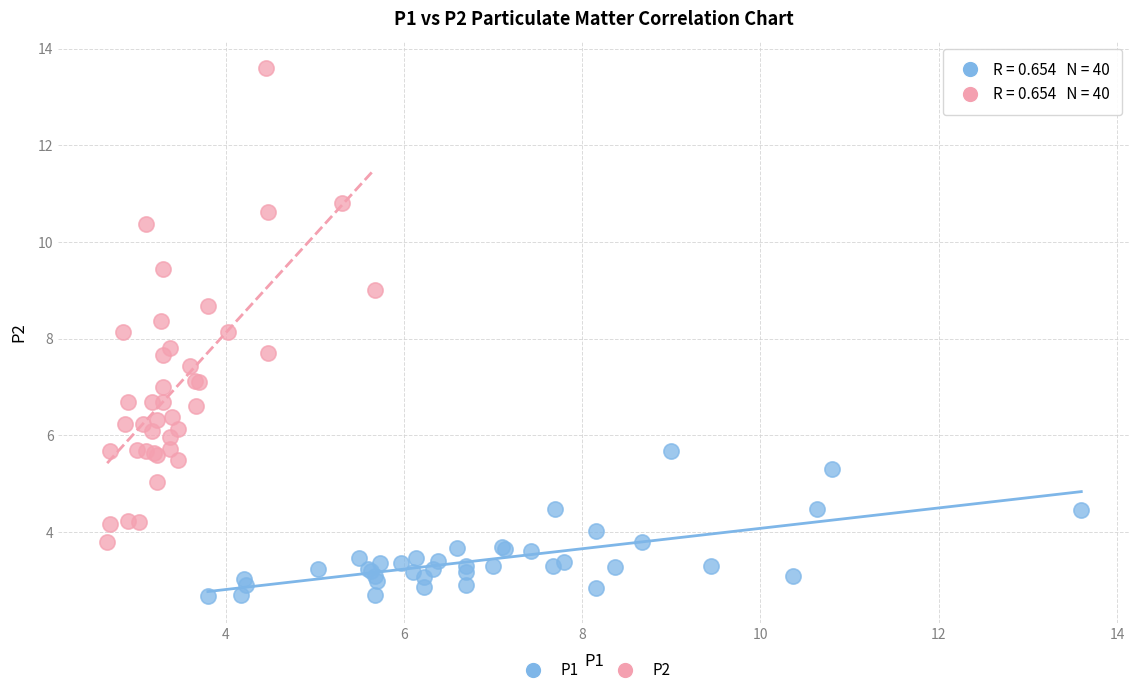

Which series reaches the maximum Y coordinate?

P2